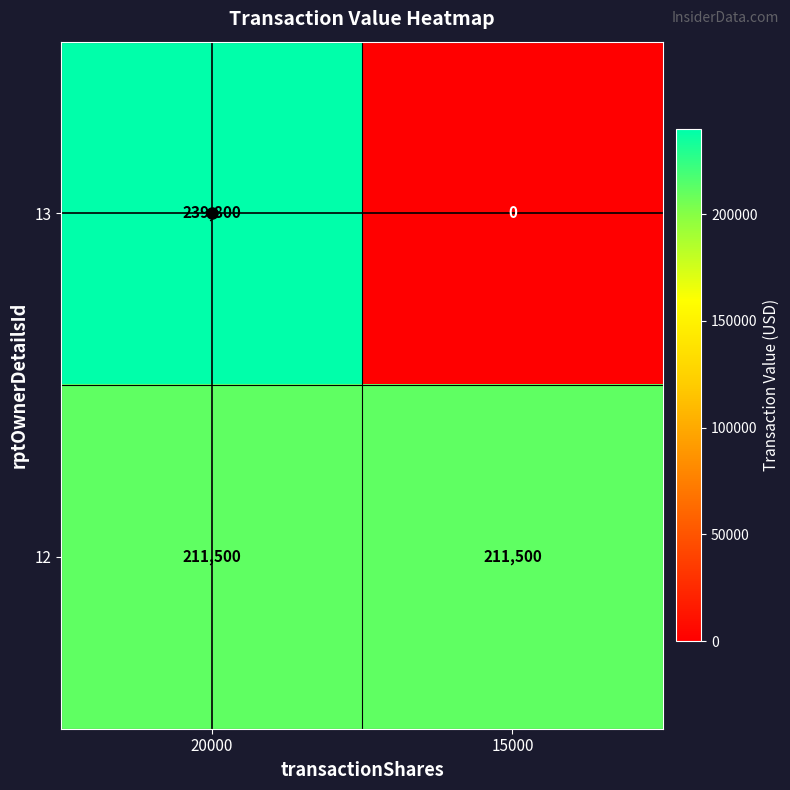

What is the maximum value shown in the chart?

239800